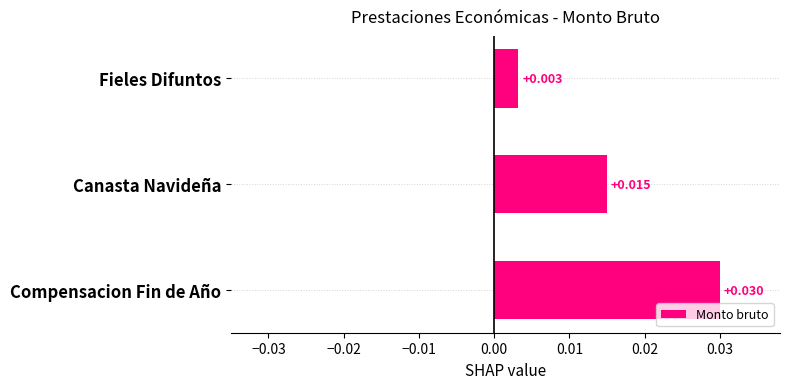

List the labels in order of value, smallest first.

Fieles Difuntos, Canasta Navideña, Compensacion Fin de Año